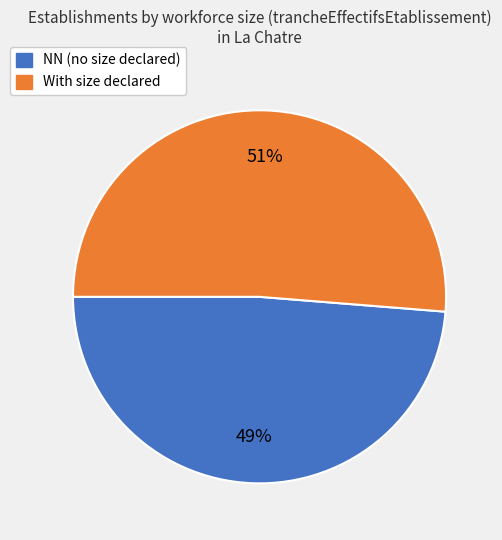

How many slices are in this pie chart?

2